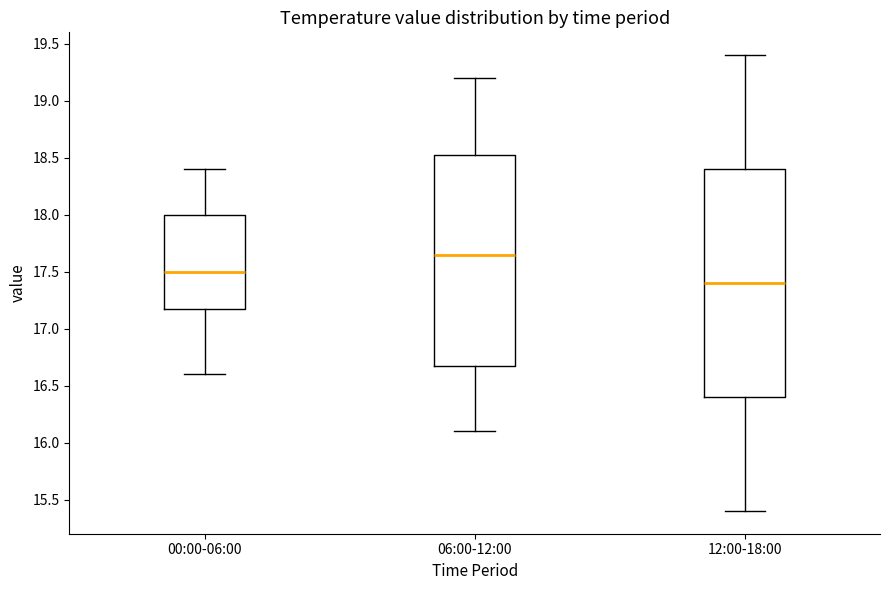

Which box has the lowest median line?

12:00-18:00